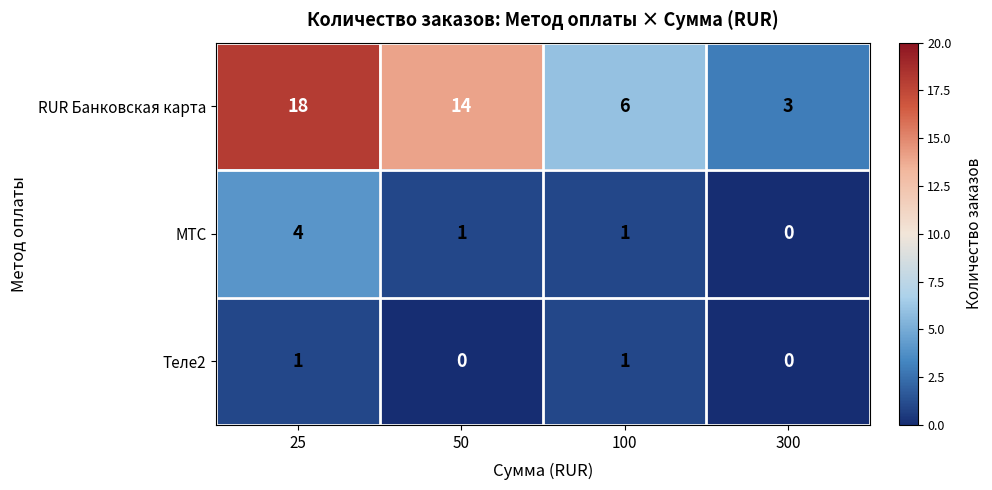

Rank the series at 50 from lowest to highest value.

Теле2, МТС, RUR Банковская карта